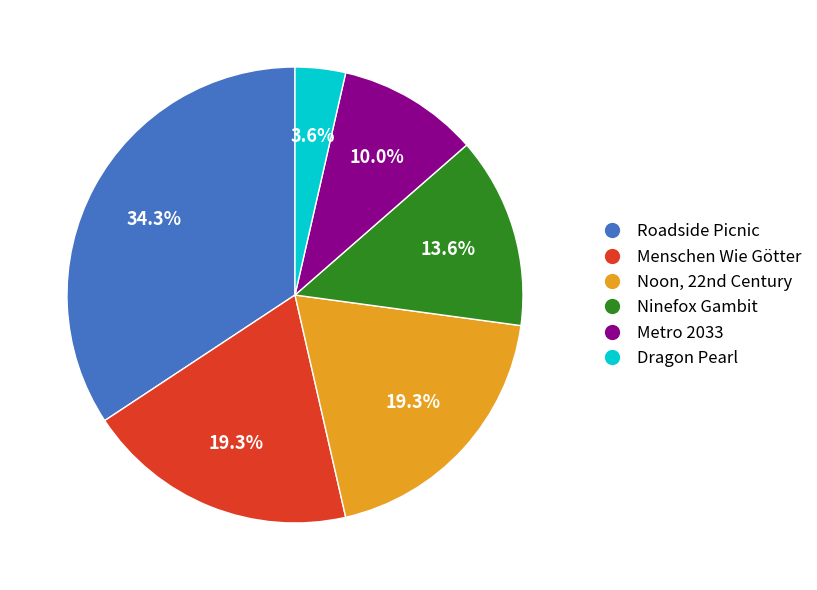

Approximately how many times larger is the value at Menschen Wie Götter compared to Metro 2033?

1.9